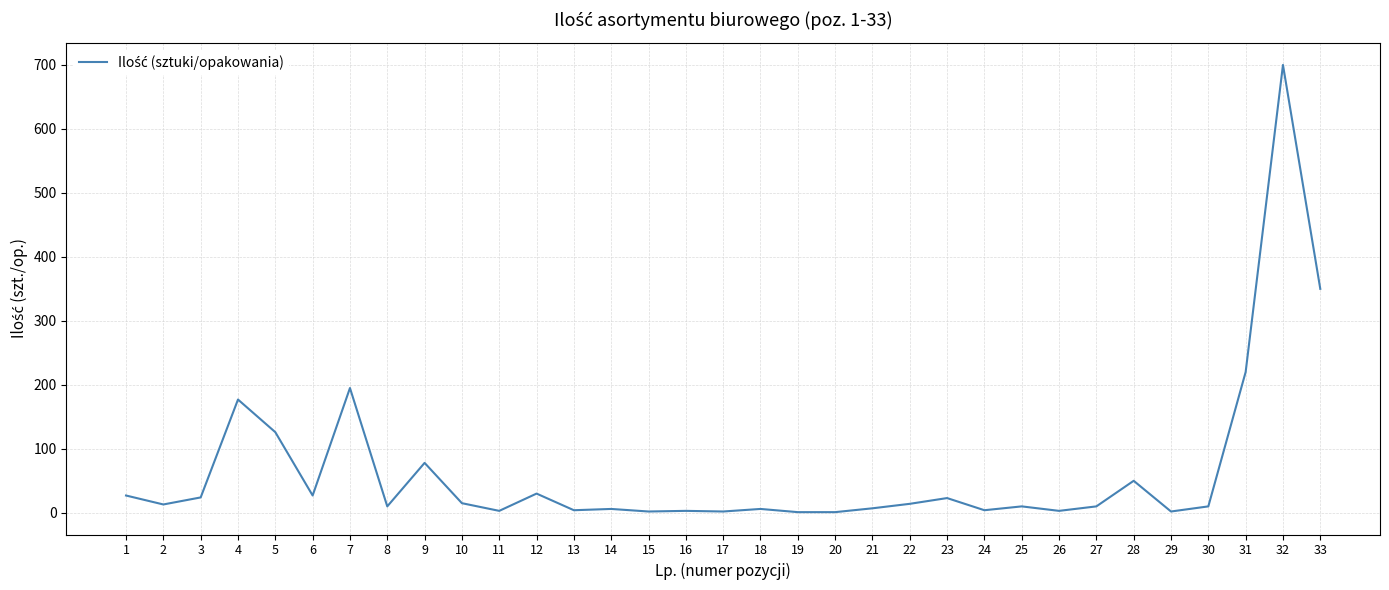

What is the ratio of the value at 5 to the value at 2?

9.7